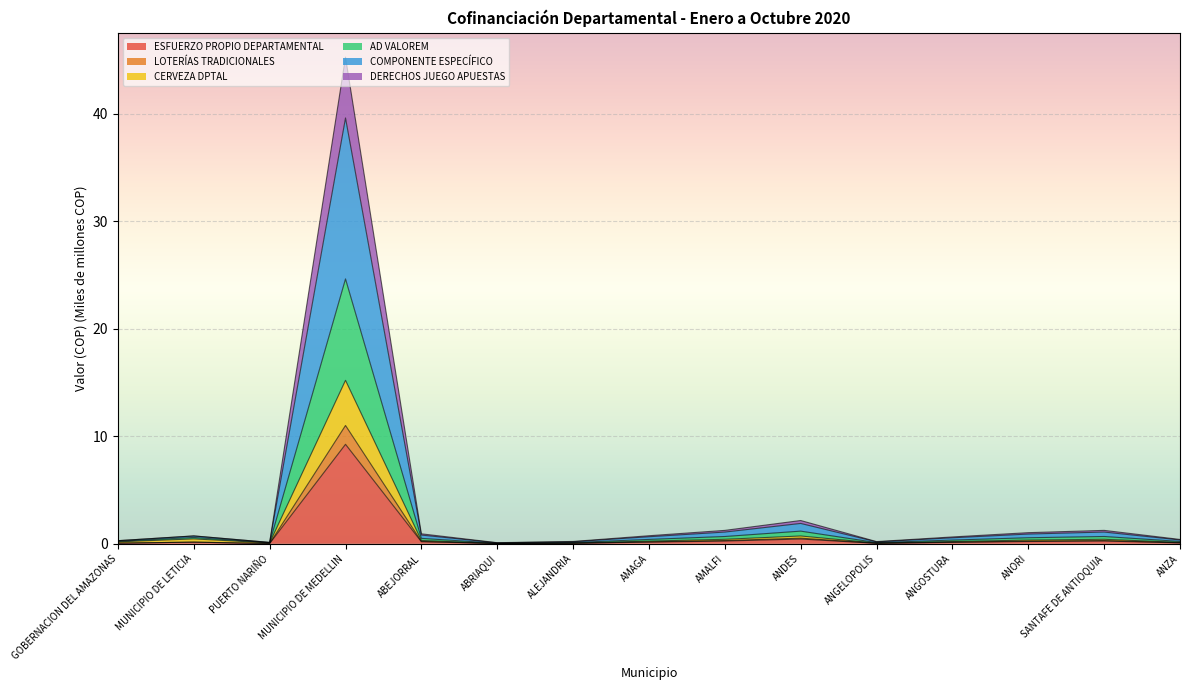

What is the label of the 13th point from the right?

PUERTO NARIÑO